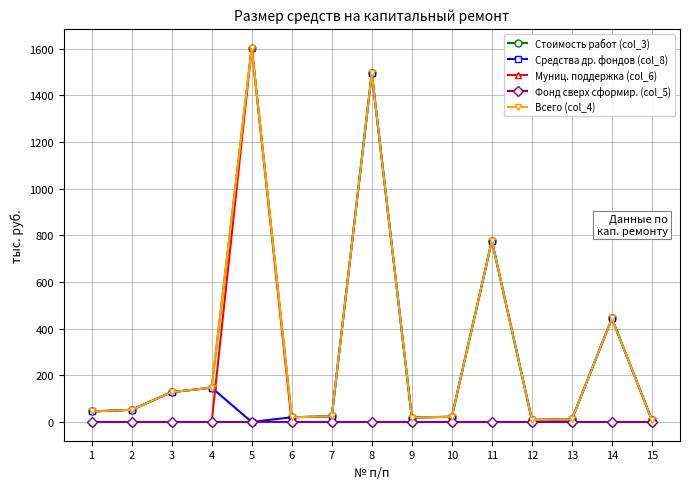

Is this an area chart (filled region under the line)?

No